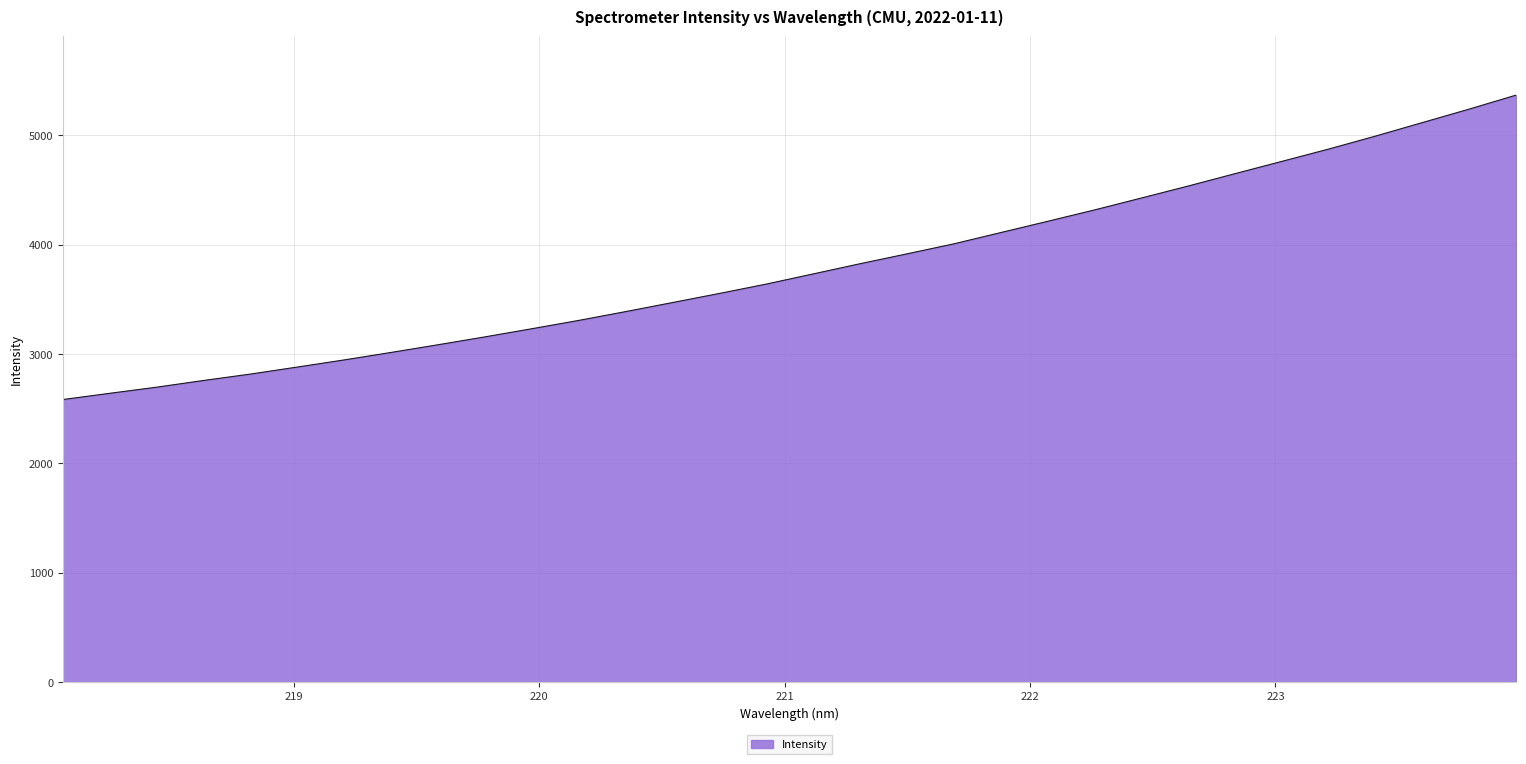

What is the difference between the maximum and minimum values?

2783.8